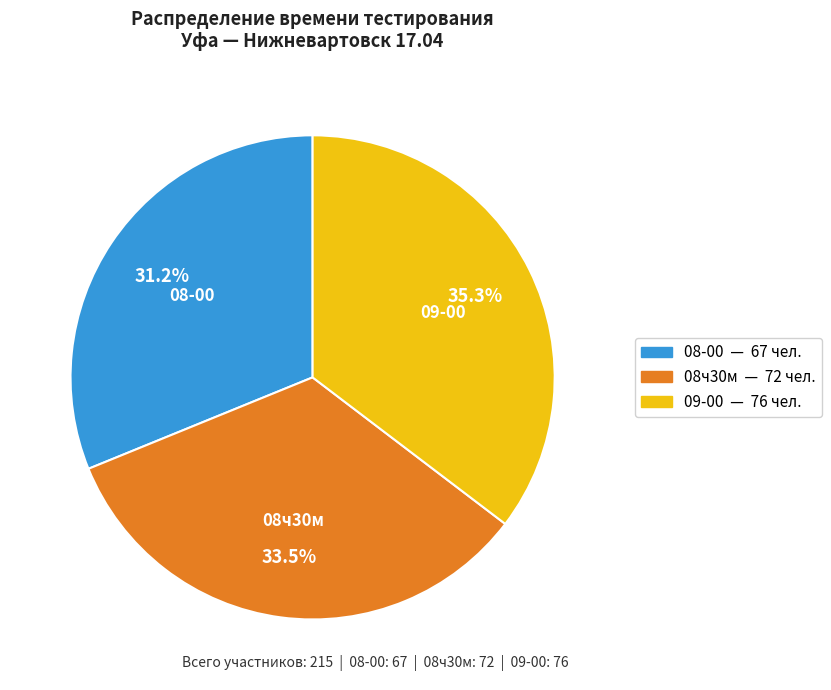

Which has a higher value, 08-00 or 08ч30м?

08ч30м